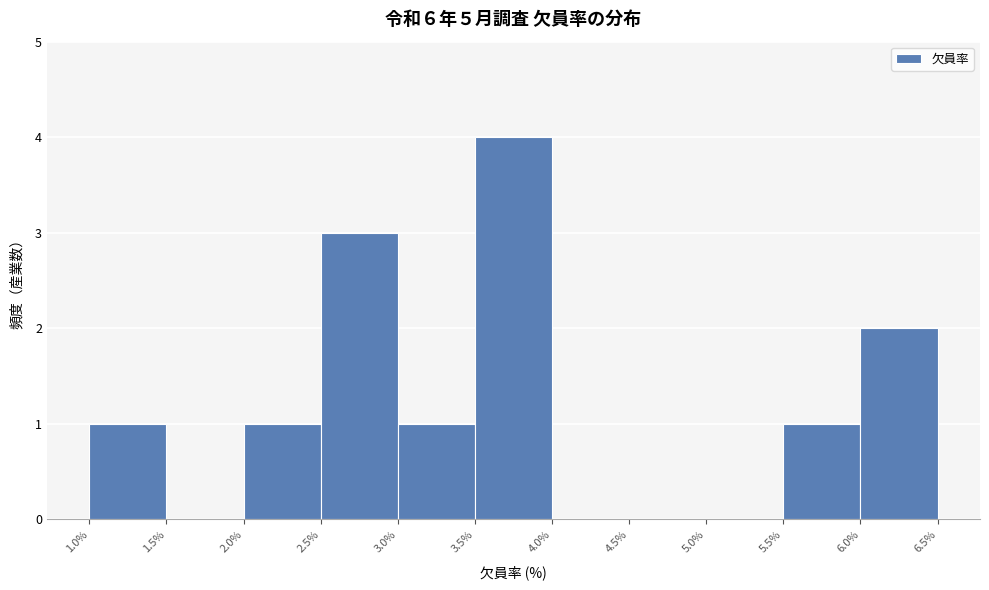

Over which range of the x-axis is the bar tallest?

3.5% to 4.0%